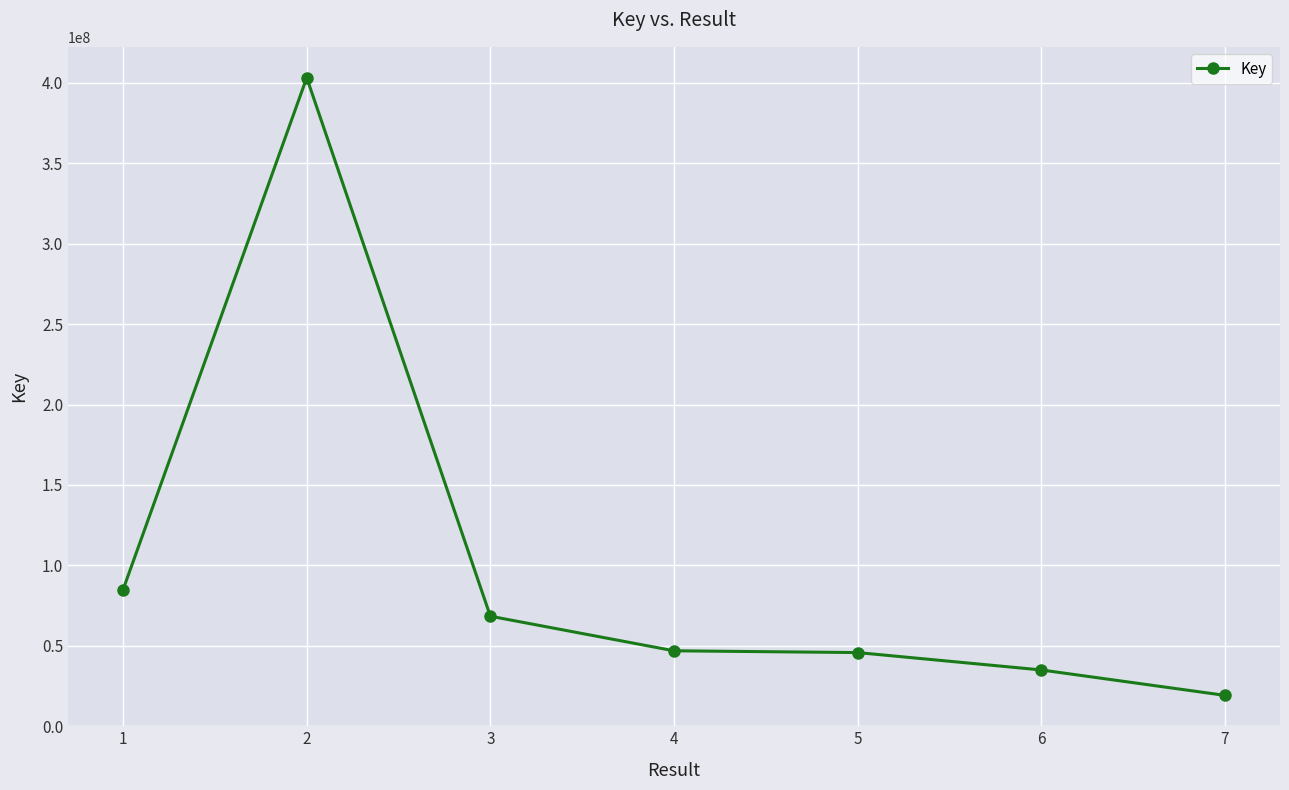

Between 1 and 2, which is larger?

2